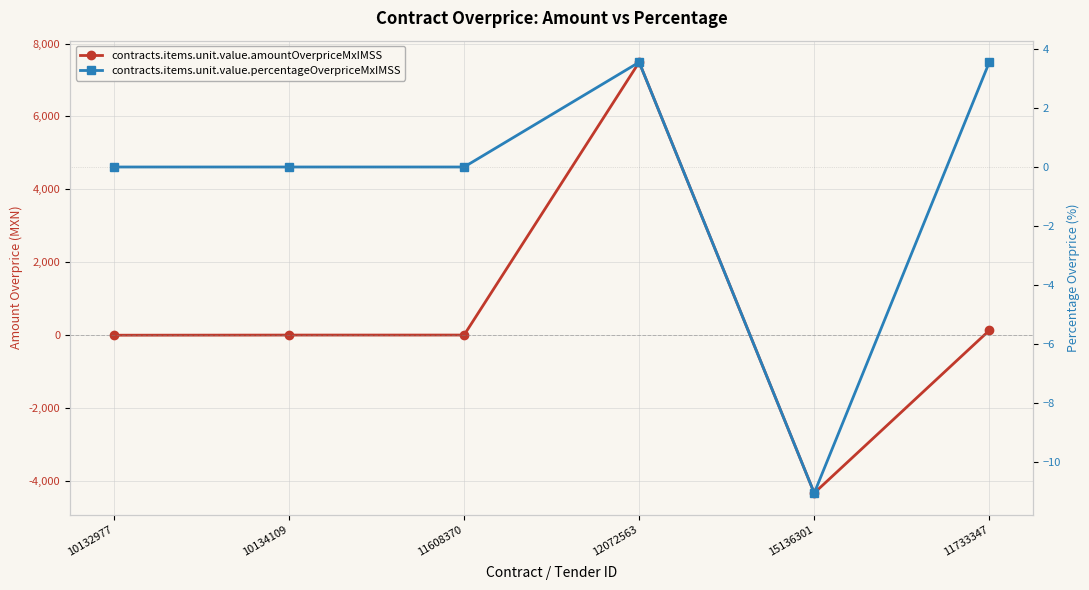

What is the difference between the highest and lowest values at 11733347?

124.5